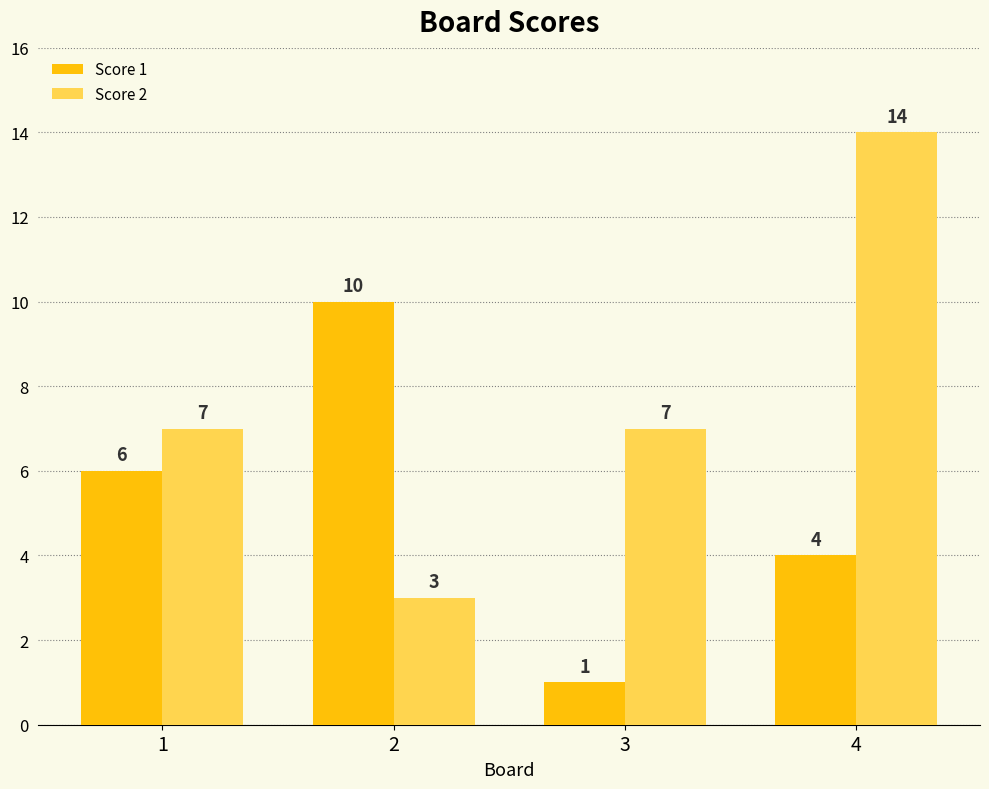

At which category is the sum across all series the highest?

4